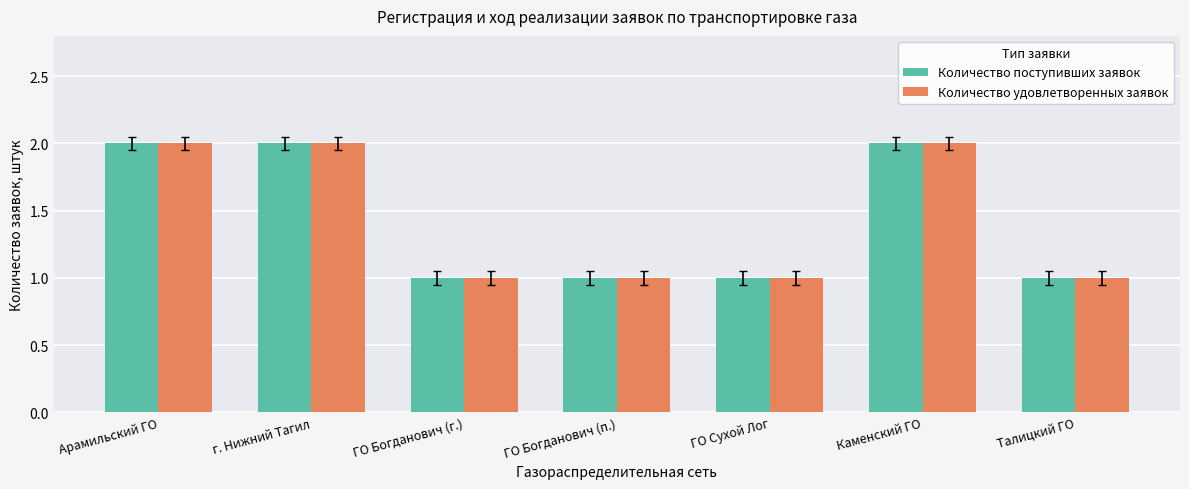

How many distinct data groups are displayed?

2